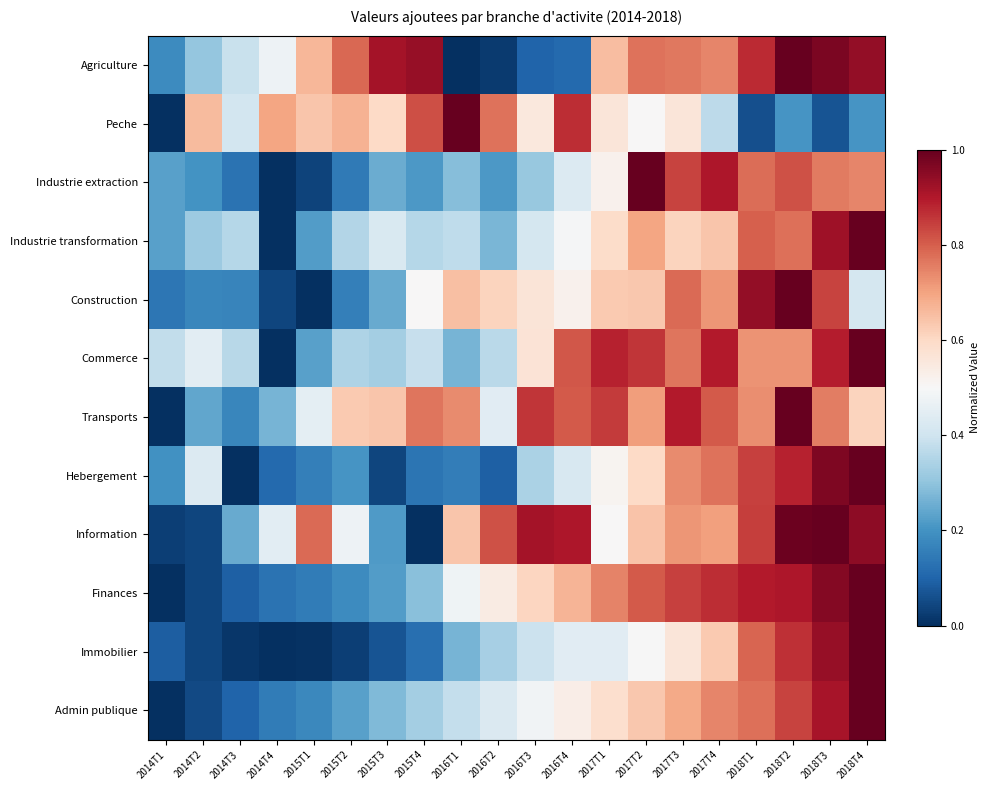

Which series has the largest range (max minus min)?

Agriculture